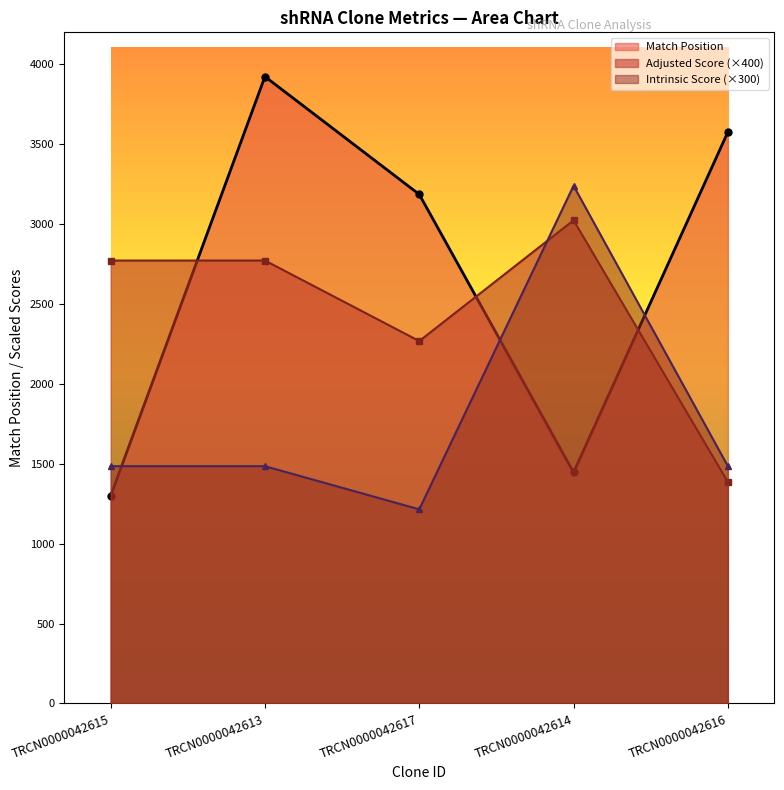

The Adjusted Score series shows 2772 at TRCN0000042615. True or false?

True